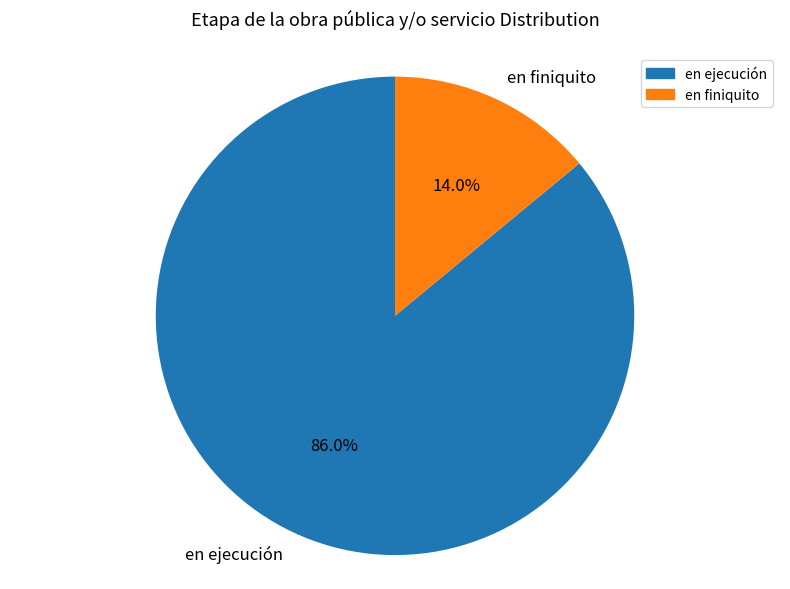

The en finiquito slice represents 14% of the pie. True or false?

True